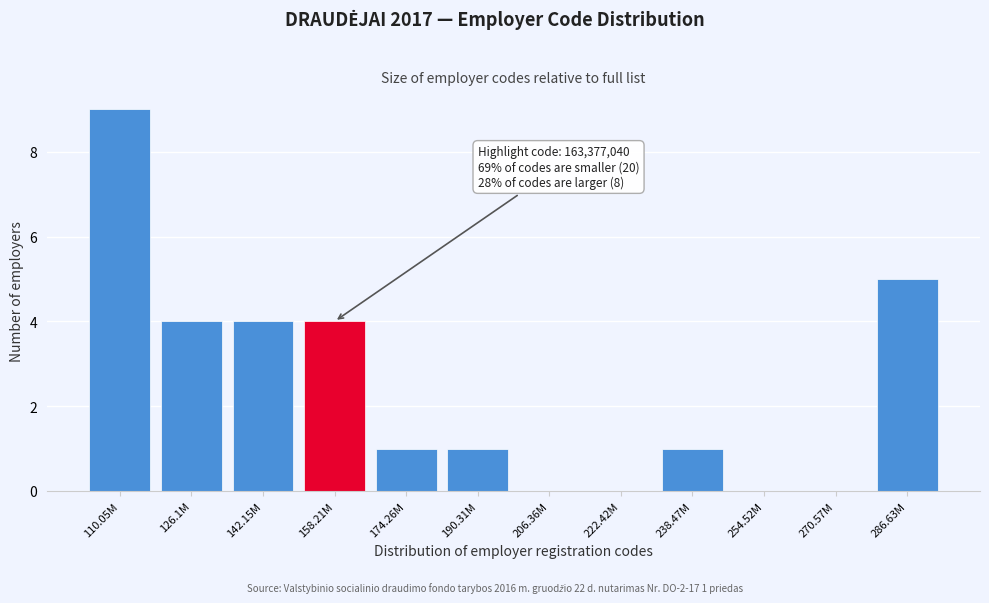

Reading right to left, list all the values displayed in this chart.

286.63M=5	270.57M=0	254.52M=0	238.47M=1	222.42M=0	206.36M=0	190.31M=1	174.26M=1	158.21M=4	142.15M=4	126.1M=4	110.05M=9